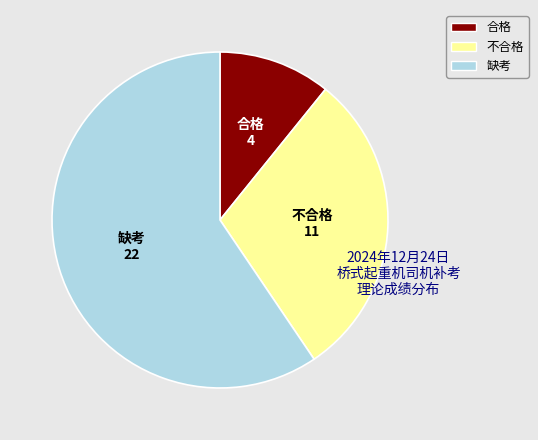

The 缺考 slice represents 59% of the pie. True or false?

True